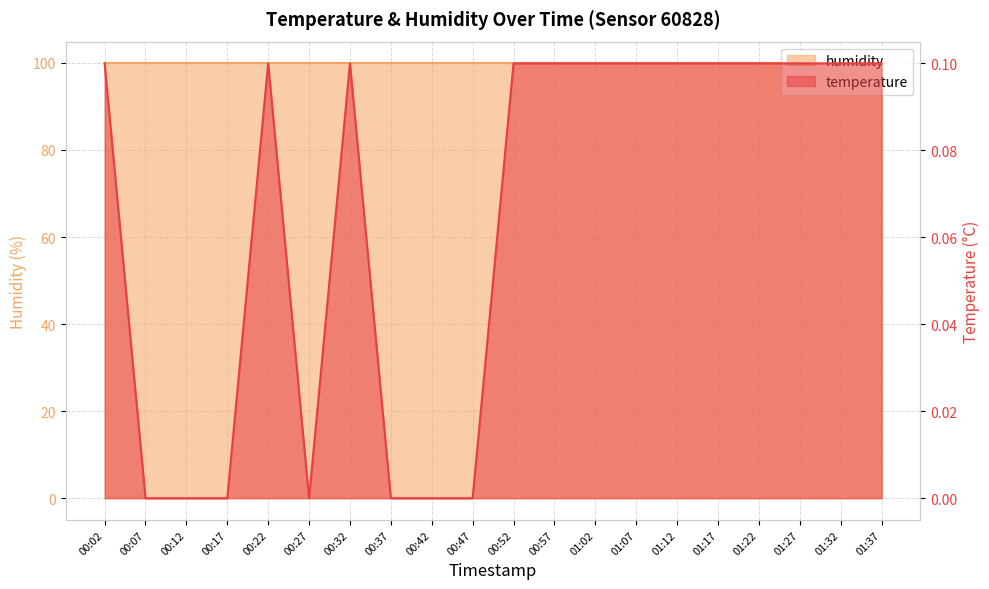

Does the chart display data point markers on the line(s)?

No